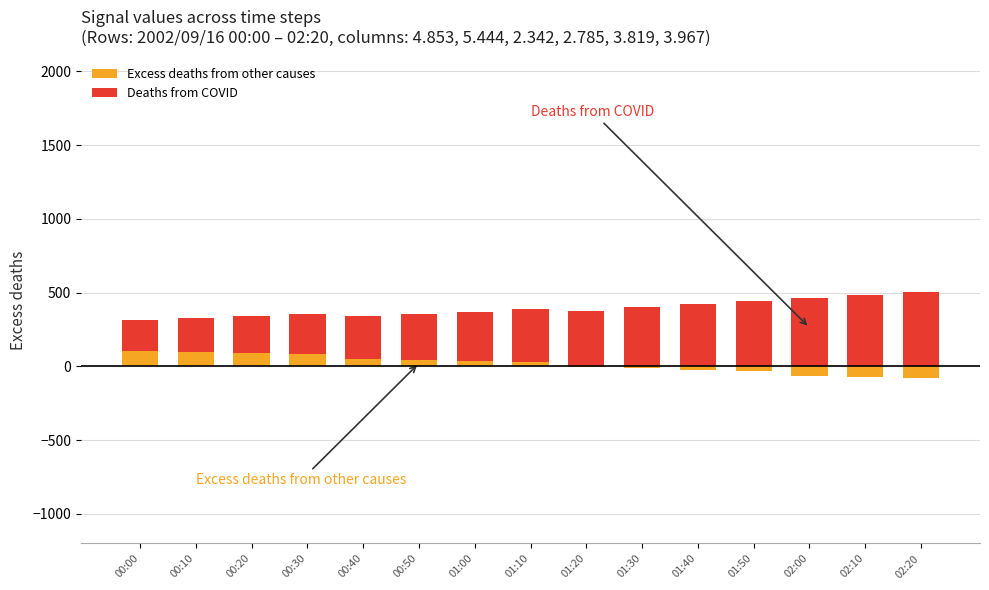

At which category does the chart reach its peak across all series?

02:20